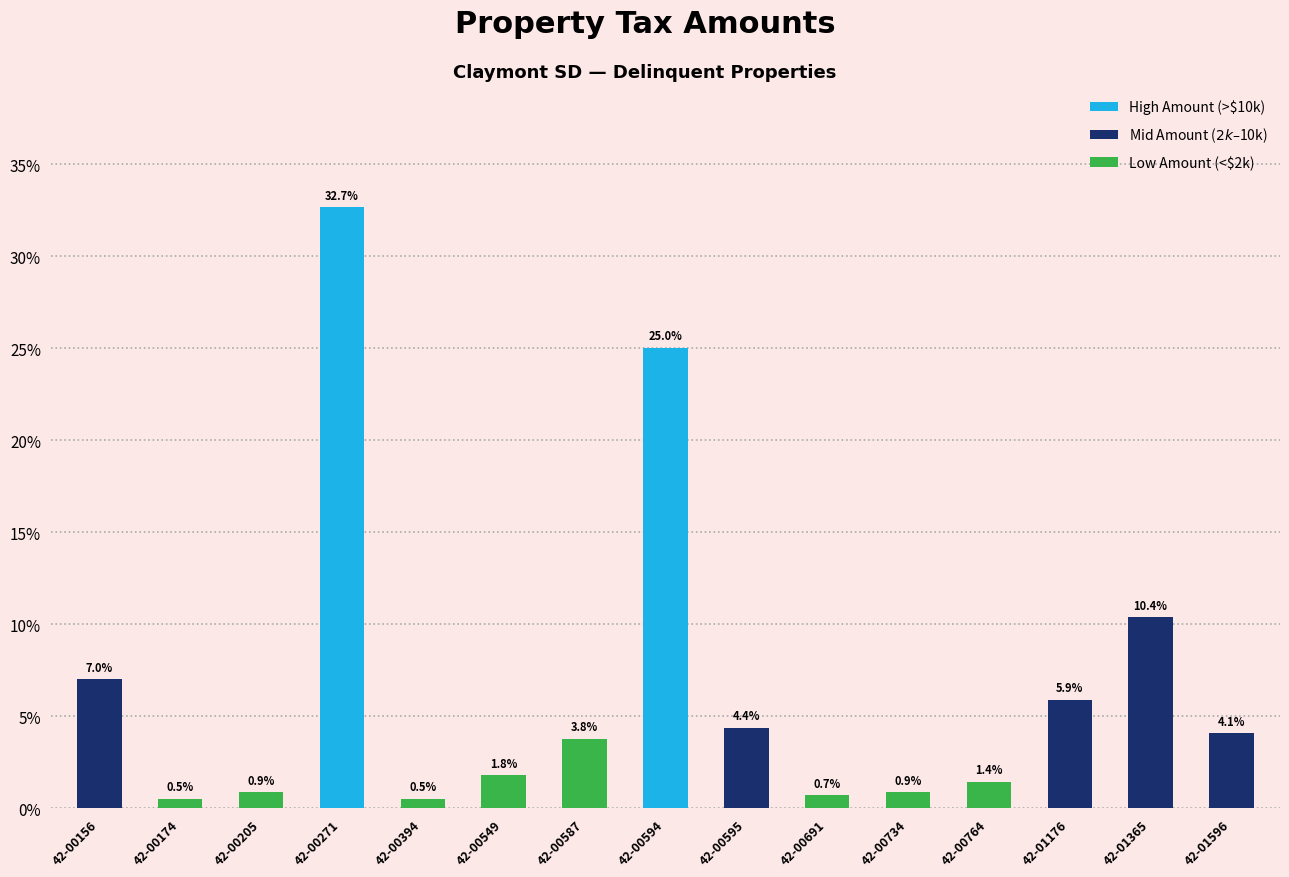

What is the sum of all values?

100.0